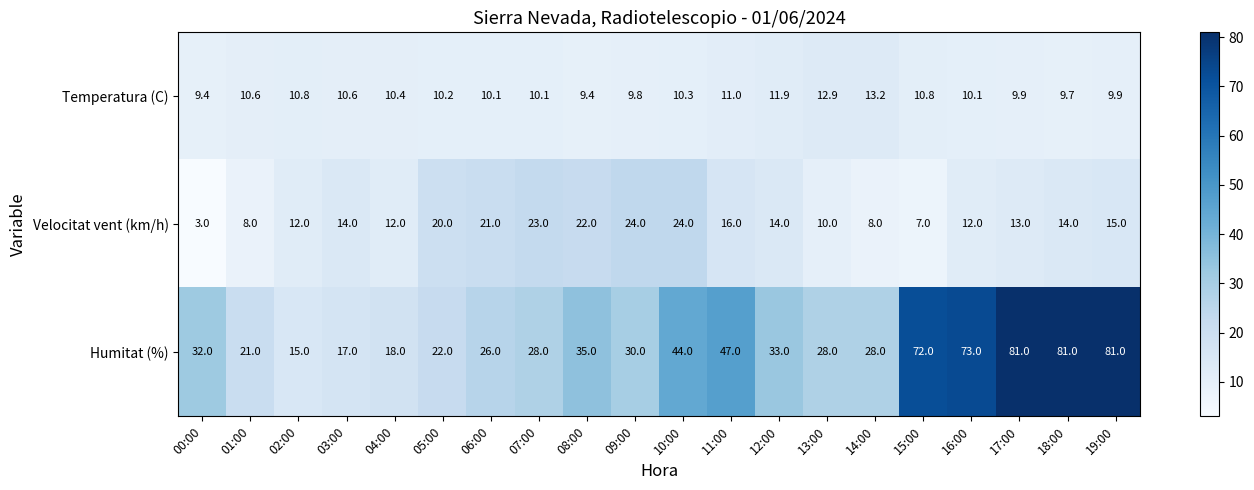

What is the smallest value displayed?

3.0